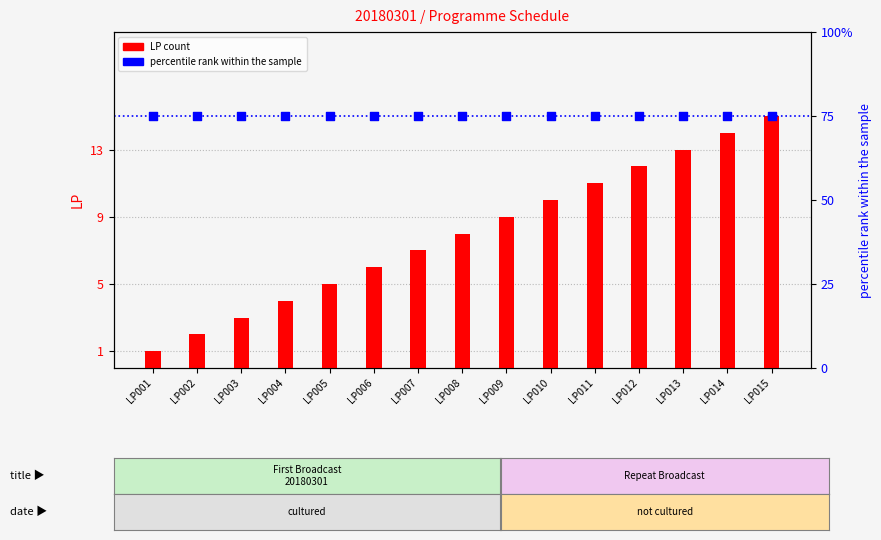

Which series has the largest total across all categories?

percentile rank within the sample